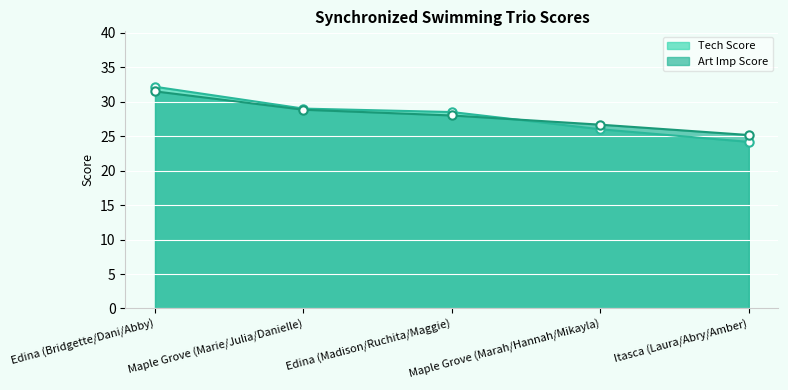

Reading left to right, list all the values displayed in this chart.

Tech Score: Edina (Bridgette/Dani/Abby)=32.2	Maple Grove (Marie/Julia/Danielle)=29.0	Edina (Madison/Ruchita/Maggie)=28.5	Maple Grove (Marah/Hannah/Mikayla)=26.0	Itasca (Laura/Abry/Amber)=24.2
Art Imp Score: Edina (Bridgette/Dani/Abby)=31.5	Maple Grove (Marie/Julia/Danielle)=28.8	Edina (Madison/Ruchita/Maggie)=28.0	Maple Grove (Marah/Hannah/Mikayla)=26.7	Itasca (Laura/Abry/Amber)=25.2